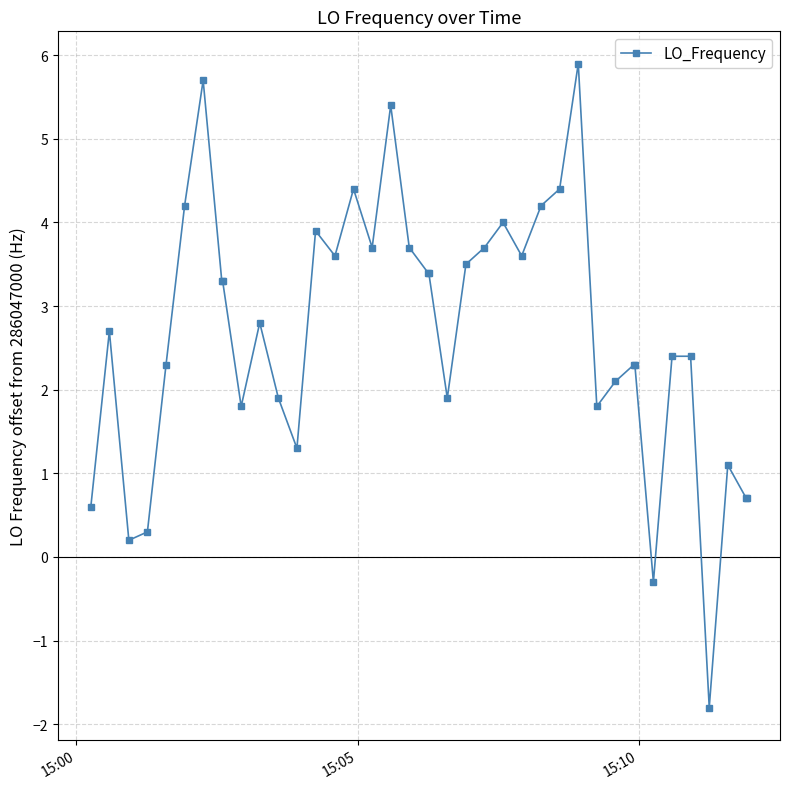

What is the minimum value shown in the chart?

-1.8